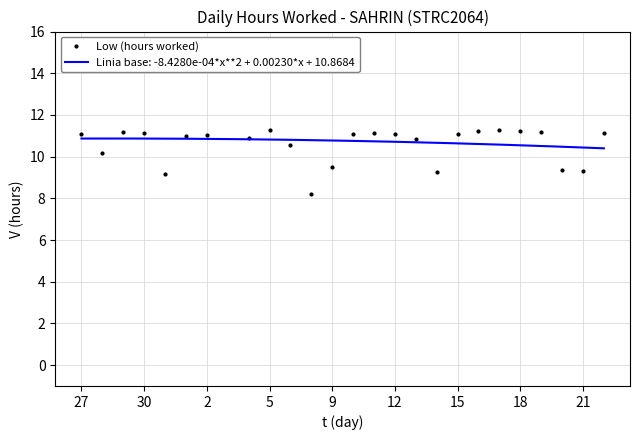

Does the chart have visible grid lines?

Yes